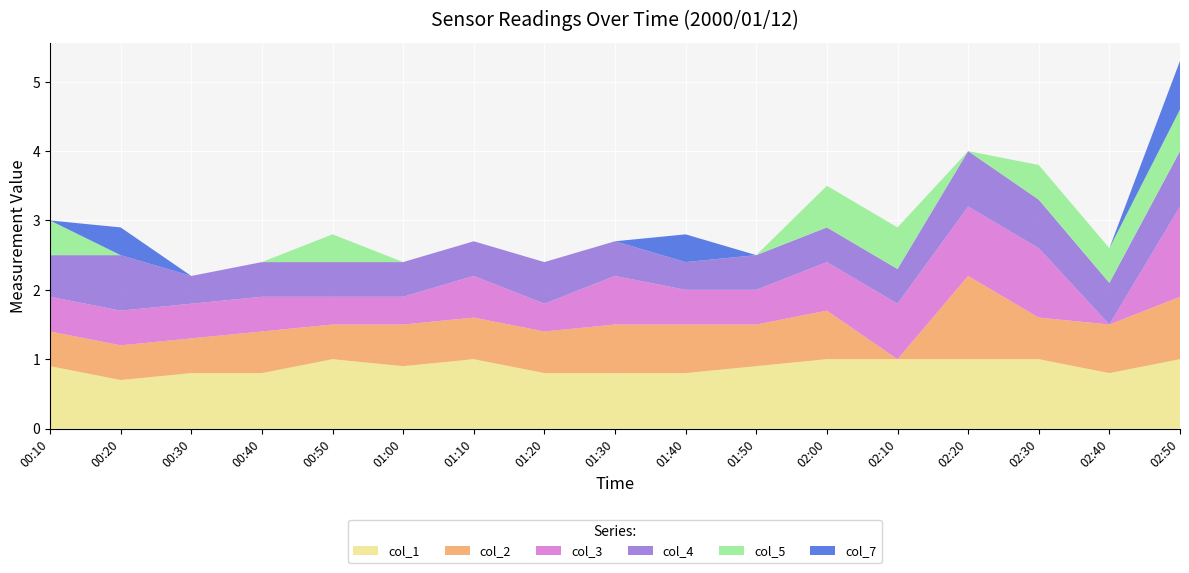

Reading left to right, transcribe all the data shown in this chart.

col_1: 00:10=0.9	00:20=0.7	00:30=0.8	00:40=0.8	00:50=1.0	01:00=0.9	01:10=1.0	01:20=0.8	01:30=0.8	01:40=0.8	01:50=0.9	02:00=1.0	02:10=1.0	02:20=1.0	02:30=1.0	02:40=0.8	02:50=1.0
col_2: 00:10=0.5	00:20=0.5	00:30=0.5	00:40=0.6	00:50=0.5	01:00=0.6	01:10=0.6	01:20=0.6	01:30=0.7	01:40=0.7	01:50=0.6	02:00=0.7	02:10=0.0	02:20=1.2	02:30=0.6	02:40=0.7	02:50=0.9
col_3: 00:10=0.5	00:20=0.5	00:30=0.5	00:40=0.5	00:50=0.4	01:00=0.4	01:10=0.6	01:20=0.4	01:30=0.7	01:40=0.5	01:50=0.5	02:00=0.7	02:10=0.8	02:20=1.0	02:30=1.0	02:40=0.0	02:50=1.3
col_4: 00:10=0.6	00:20=0.8	00:30=0.4	00:40=0.5	00:50=0.5	01:00=0.5	01:10=0.5	01:20=0.6	01:30=0.5	01:40=0.4	01:50=0.5	02:00=0.5	02:10=0.5	02:20=0.8	02:30=0.7	02:40=0.6	02:50=0.8
col_5: 00:10=0.5	00:20=0.0	00:30=0.0	00:40=0.0	00:50=0.4	01:00=0.0	01:10=0.0	01:20=0.0	01:30=0.0	01:40=0.0	01:50=0.0	02:00=0.6	02:10=0.6	02:20=0.0	02:30=0.5	02:40=0.5	02:50=0.6
col_7: 00:10=0.0	00:20=0.4	00:30=0.0	00:40=0.0	00:50=0.0	01:00=0.0	01:10=0.0	01:20=0.0	01:30=0.0	01:40=0.4	01:50=0.0	02:00=0.0	02:10=0.0	02:20=0.0	02:30=0.0	02:40=0.0	02:50=0.7